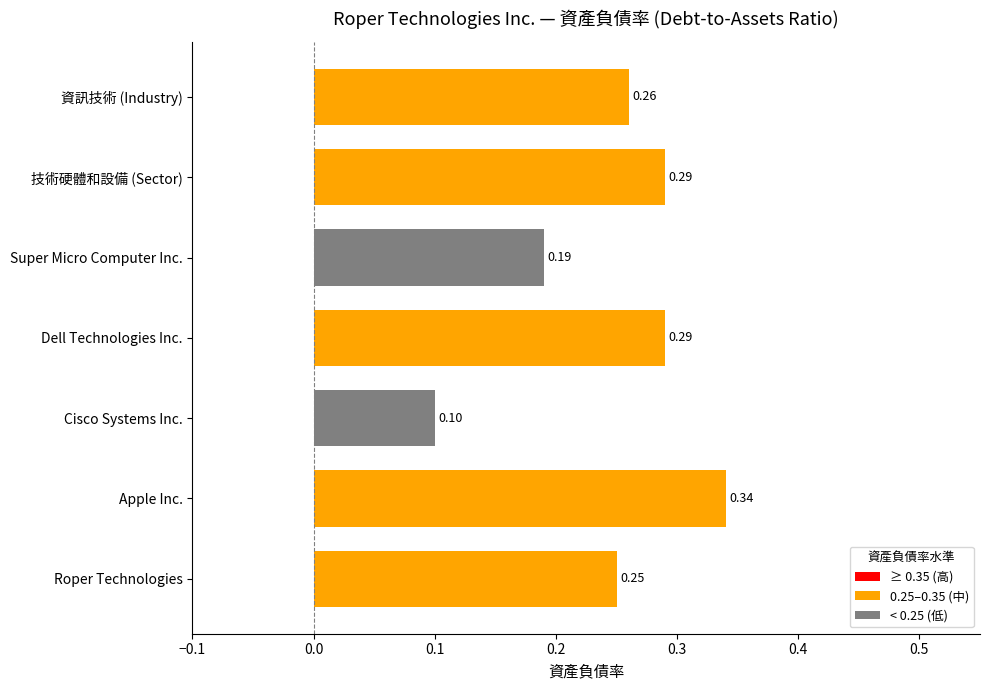

What is the change in value from Cisco Systems Inc. to Dell Technologies Inc.?

+0.2